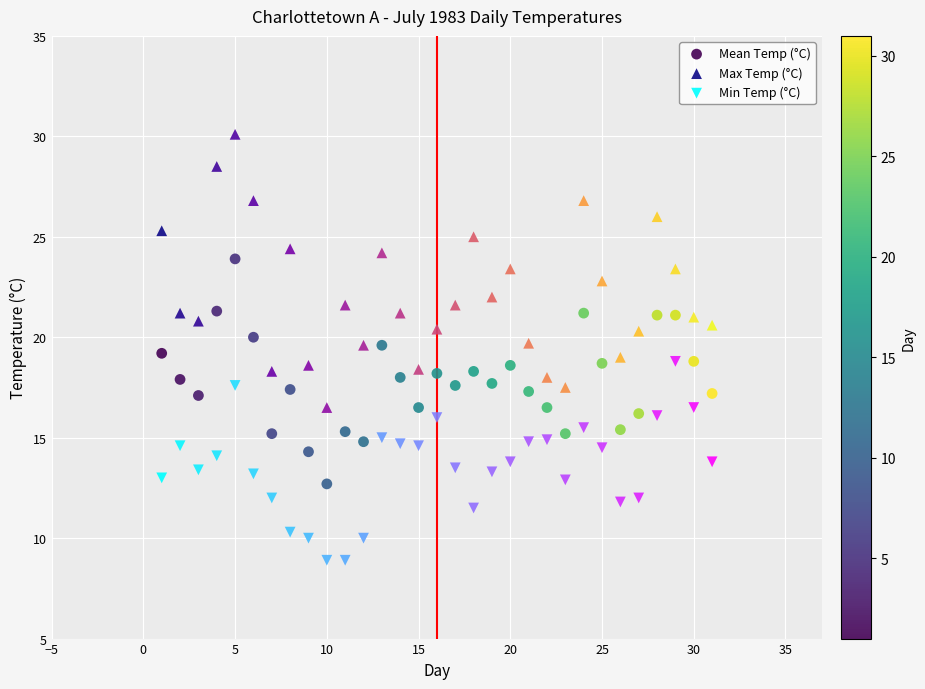

What are all the series names shown in the legend?

Mean Temp (°C), Max Temp (°C), Min Temp (°C)